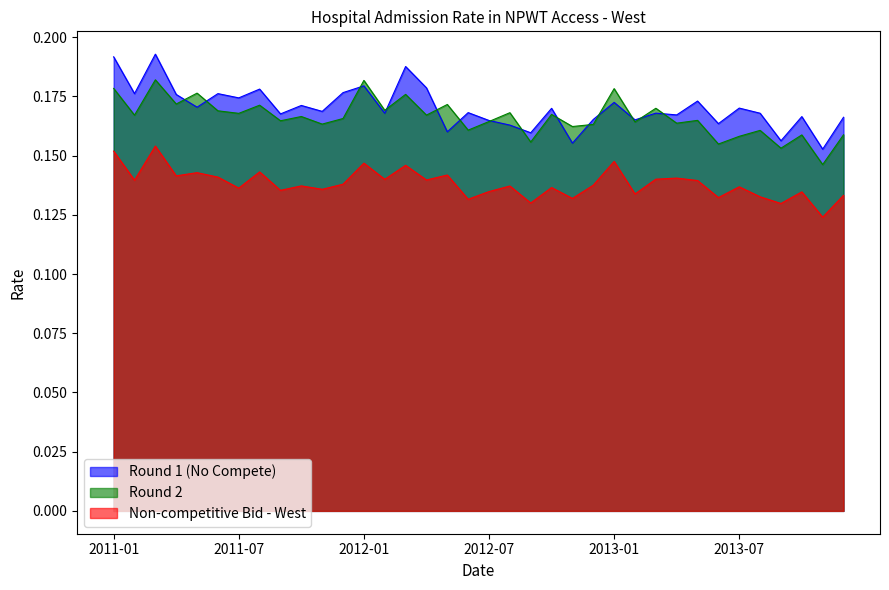

What are all the series names shown in the legend?

Round 1 (No Compete), Round 2, Non-competitive Bid - West